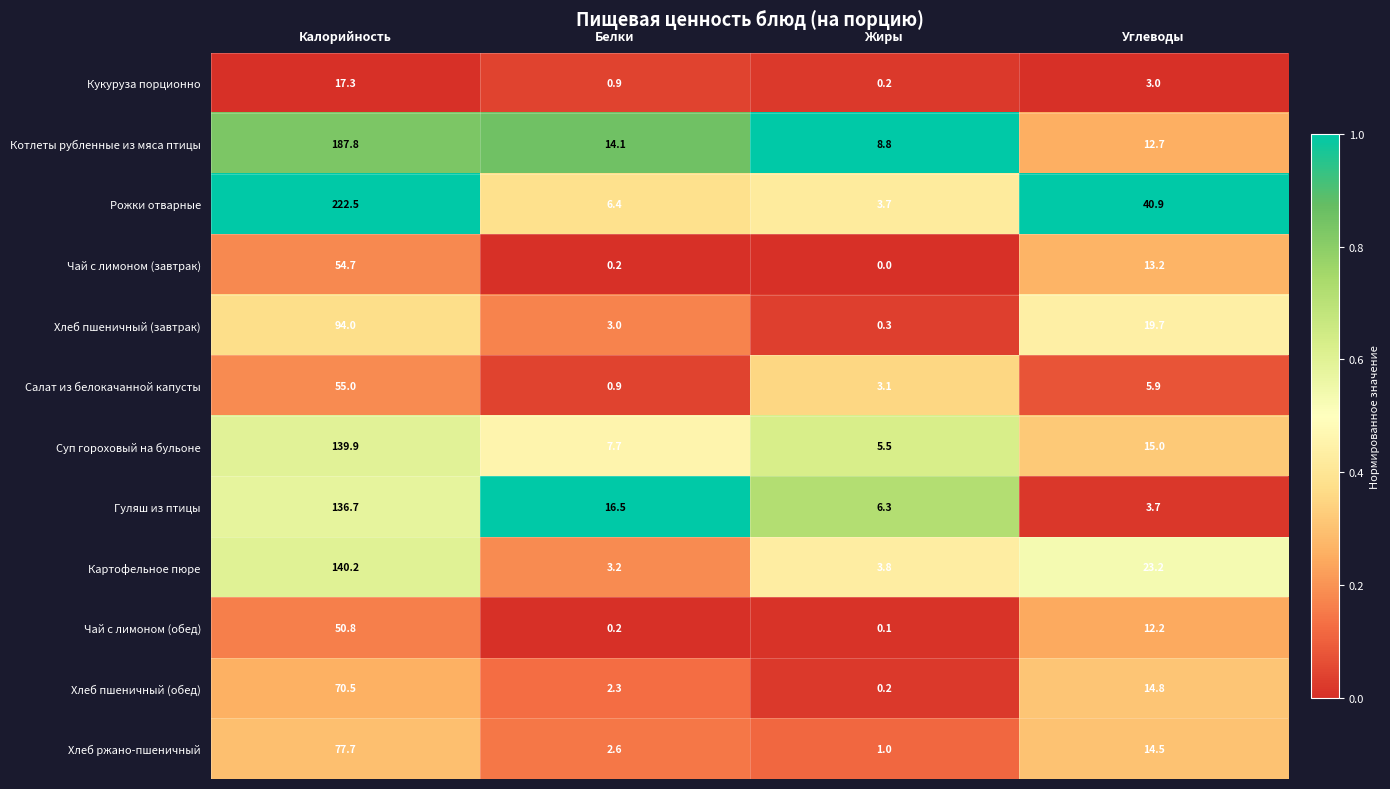

Which label corresponds to the largest value in the chart?

Калорийность